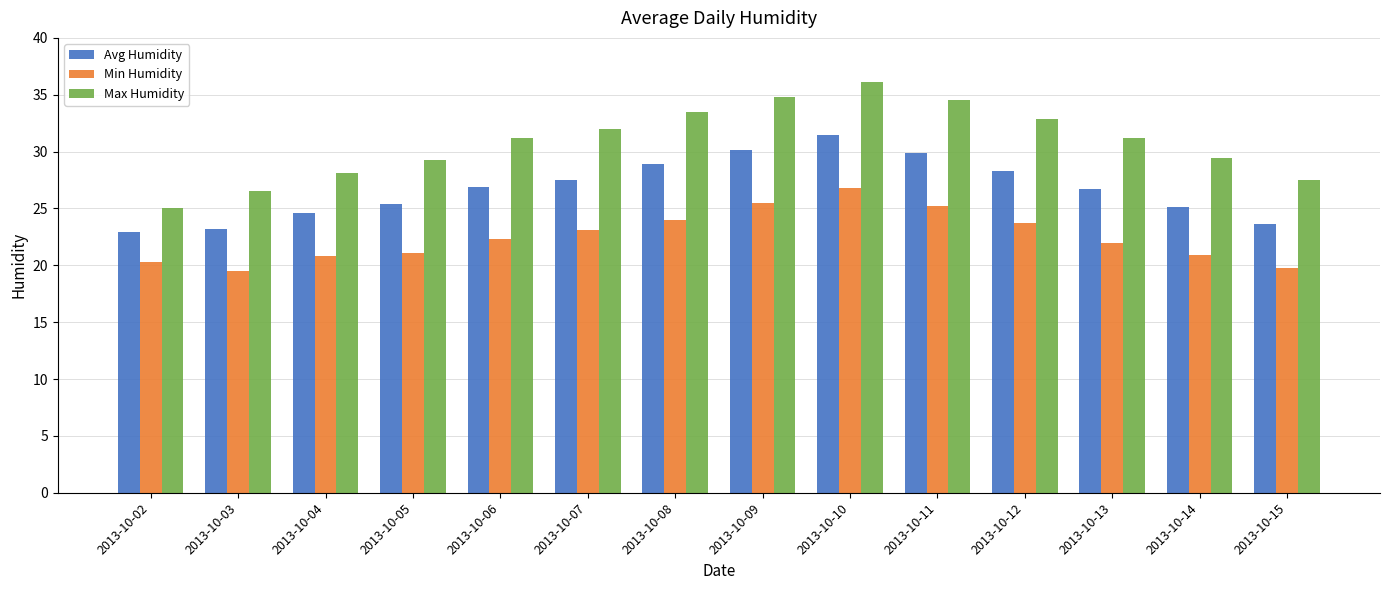

The value of Avg Humidity at 2013-10-05 is 25.4. True or false?

True